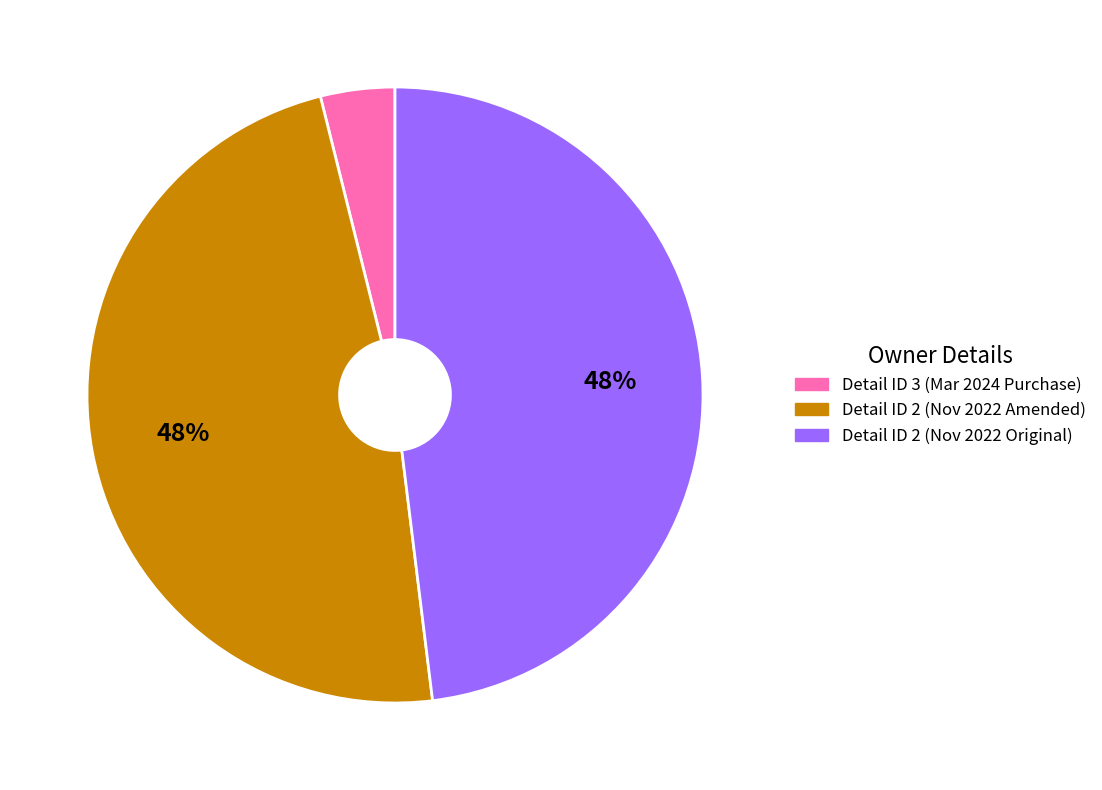

Count the number of slices in the pie.

3